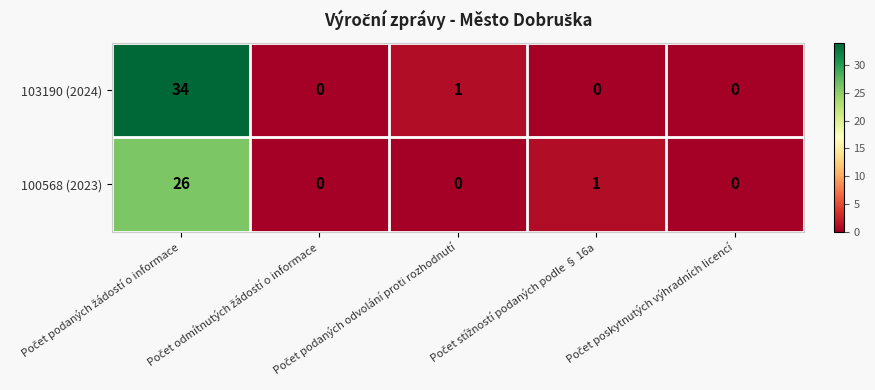

Which series has the widest spread of values?

103190 (2024)